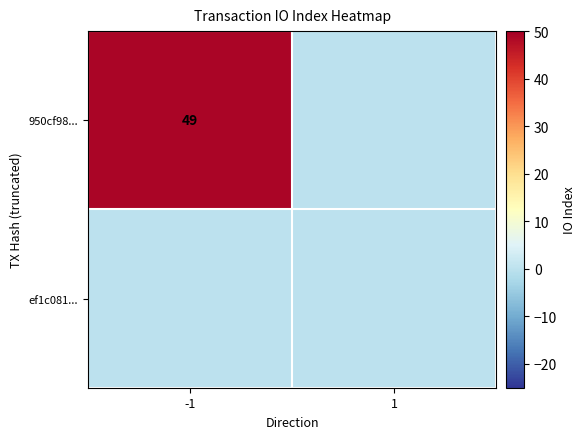

What is the sum of the 950cf98... values at -1 and 1?

49